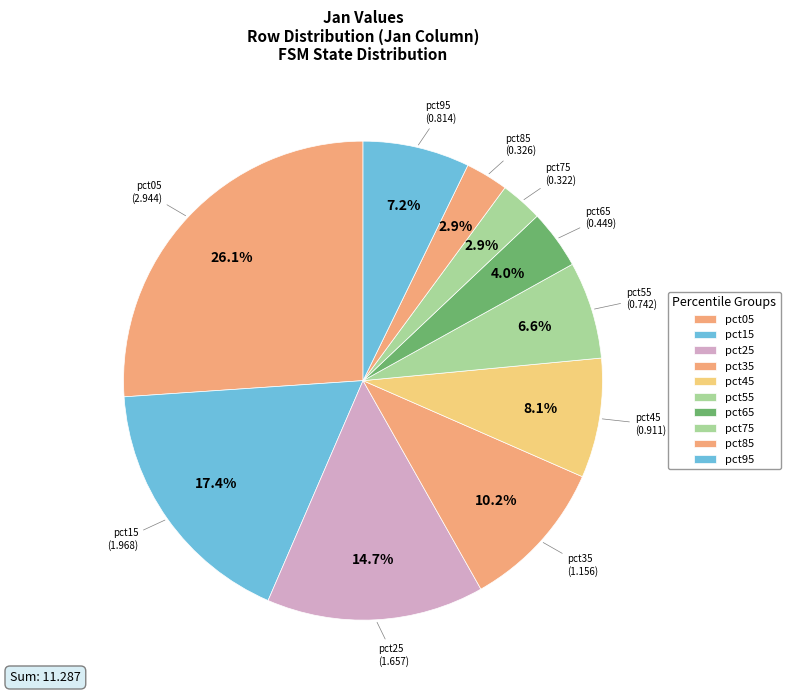

The pct05 slice represents 11% of the pie. True or false?

False